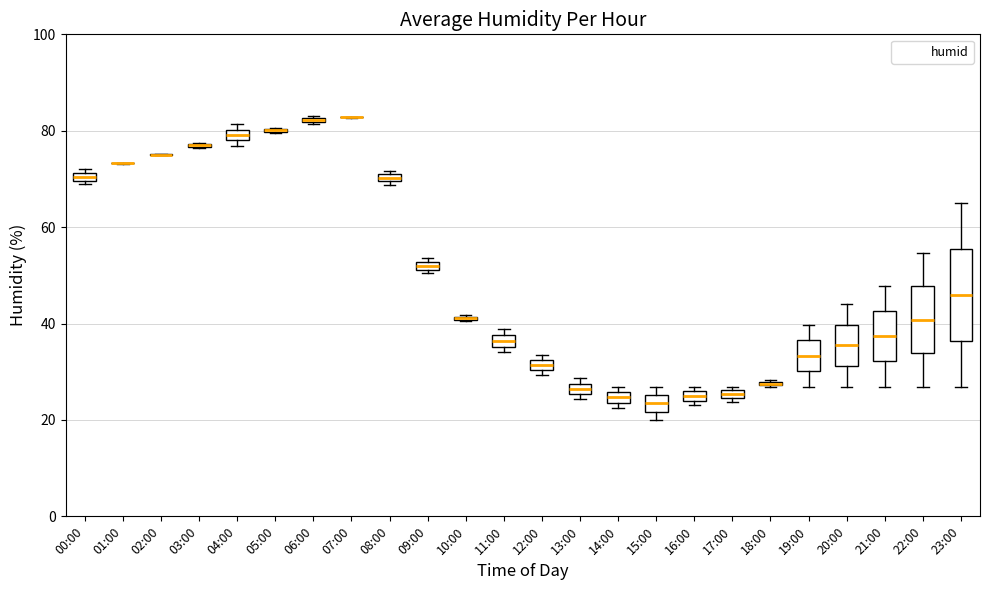

Which category has the highest value across all series?

07:00